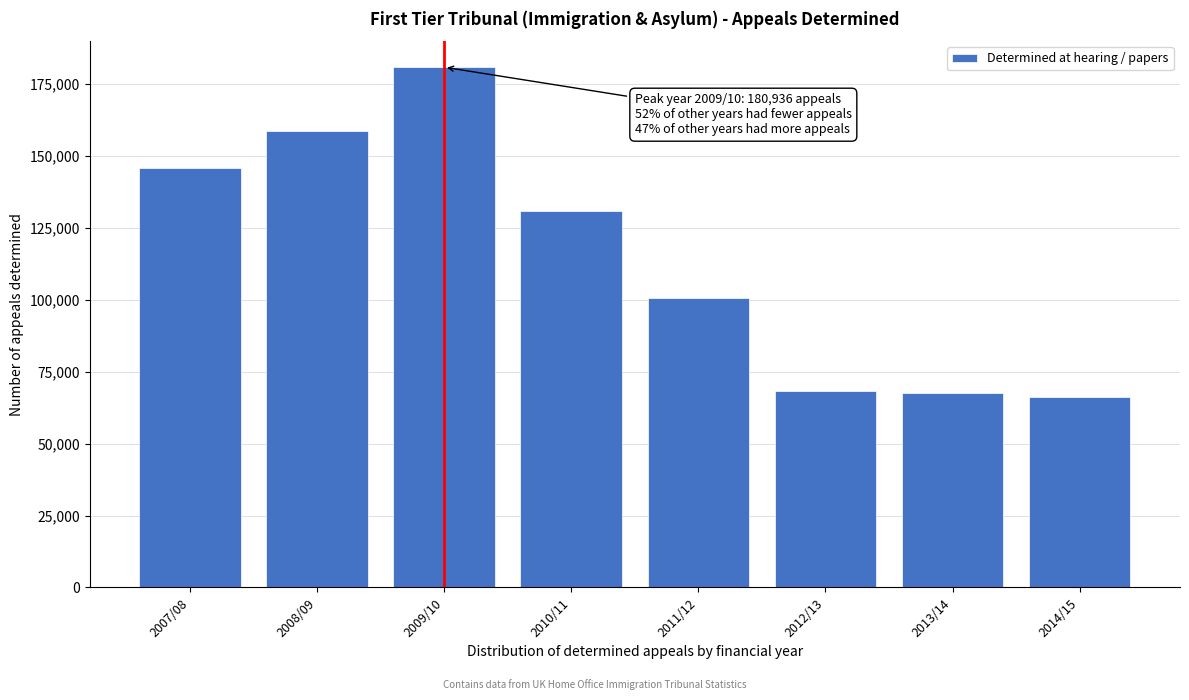

What is the label of the 4th bar from the right?

2011/12